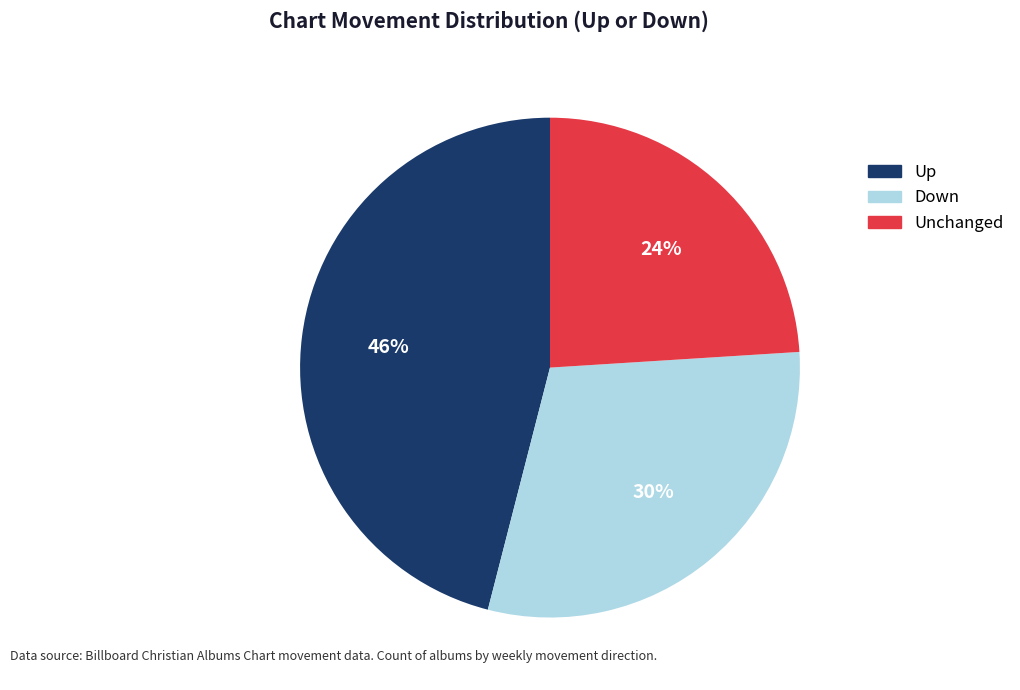

To the nearest percent, what percentage of the pie is Unchanged?

24%